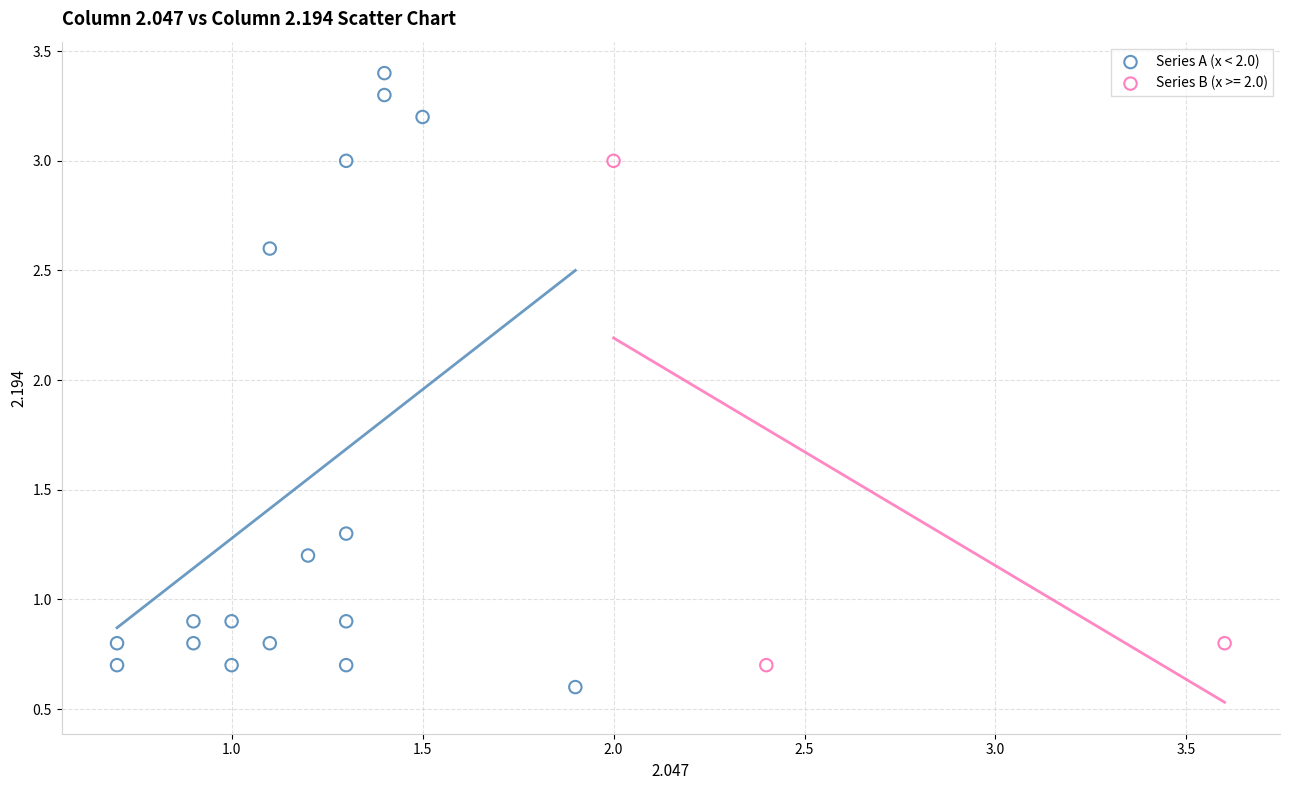

Which series has the largest Y range (max minus min)?

Series A (x < 2.0)